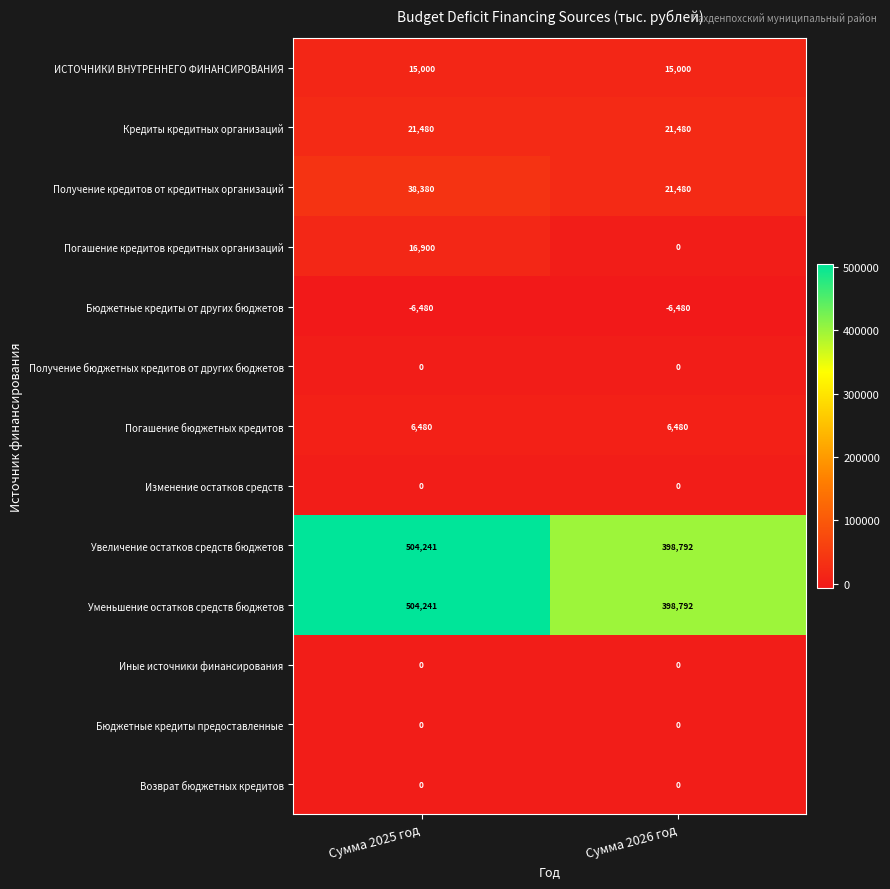

At which category is the sum across all series the highest?

Сумма 2025 год